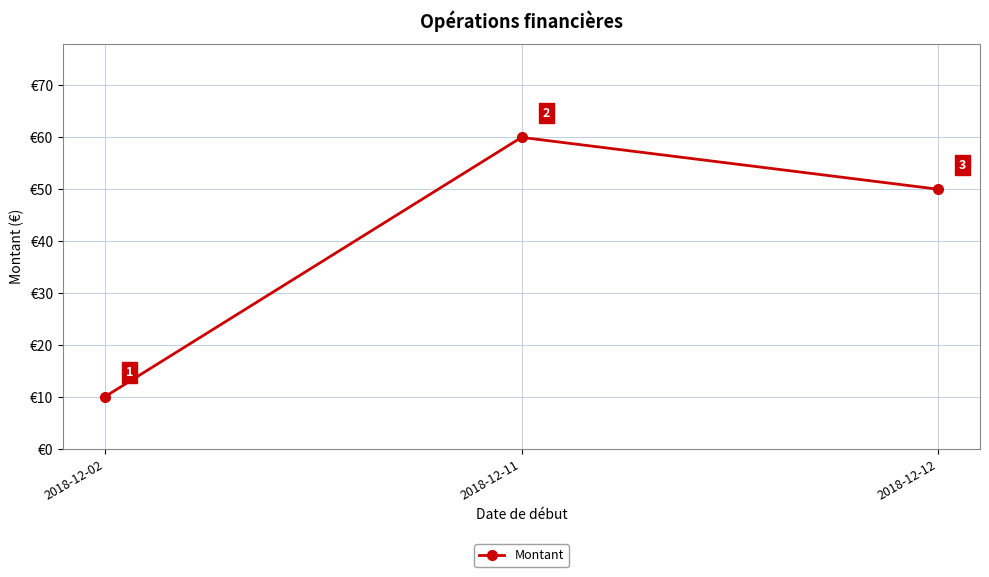

List the labels in order of value, largest first.

2018-12-11, 2018-12-12, 2018-12-02